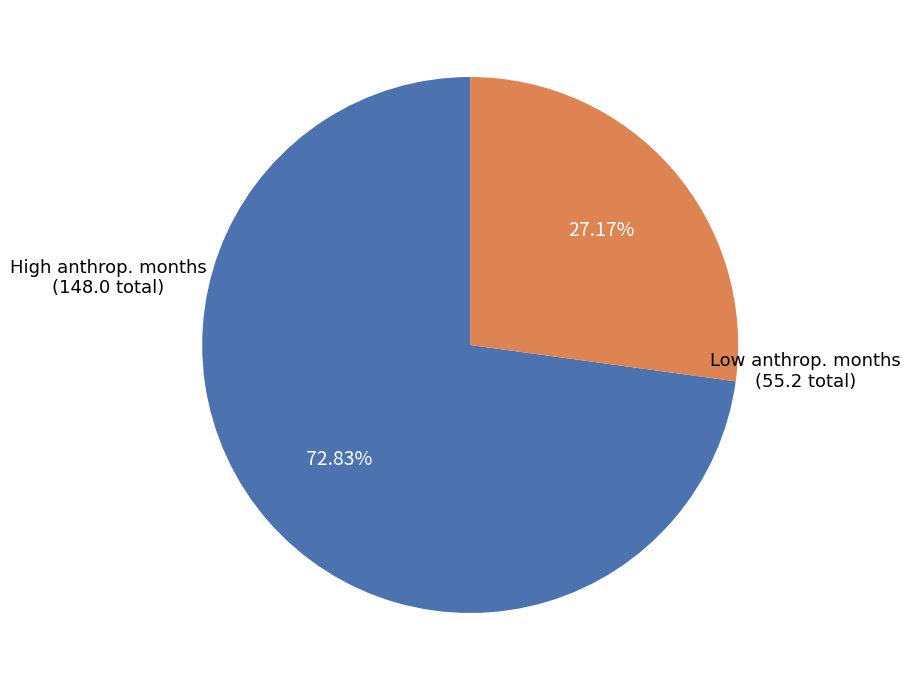

Does any single category account for the majority?

Yes